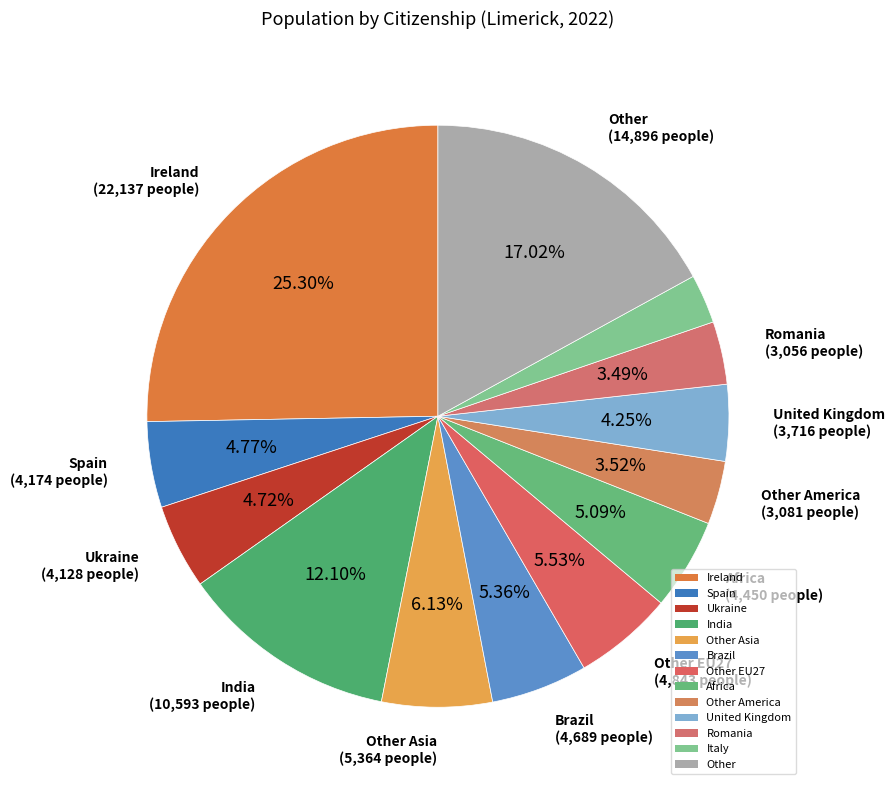

What is the ratio of the value at Romania to the value at Other?

0.2